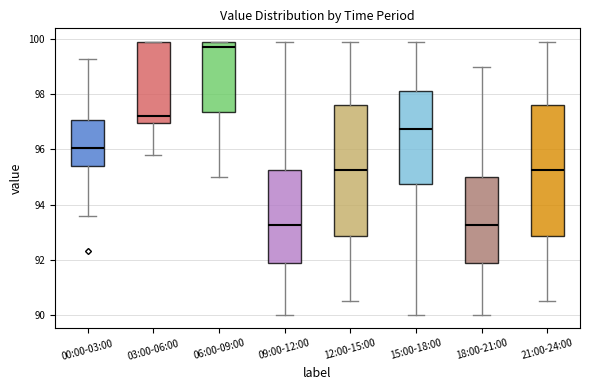

Reading left to right, read every box against the y-axis: the position of its median line, the range the box covers, and the ends of its whiskers. The values are not printed on the chart, so give them approximately, as read against the axis.

00:00-03:00: median 96.0, box 95.4 to 97.0, whiskers 93.6 to 99.4
03:00-06:00: median 97.2, box 97.0 to 100.0, whiskers 95.8 to 100.0
06:00-09:00: median 99.8, box 97.4 to 100.0, whiskers 95.0 to 100.0
09:00-12:00: median 93.2, box 91.8 to 95.2, whiskers 90.0 to 100.0
12:00-15:00: median 95.2, box 92.8 to 97.6, whiskers 90.6 to 100.0
15:00-18:00: median 96.8, box 94.8 to 98.2, whiskers 90.0 to 100.0
18:00-21:00: median 93.2, box 91.8 to 95.0, whiskers 90.0 to 99.0
21:00-24:00: median 95.2, box 92.8 to 97.6, whiskers 90.6 to 100.0